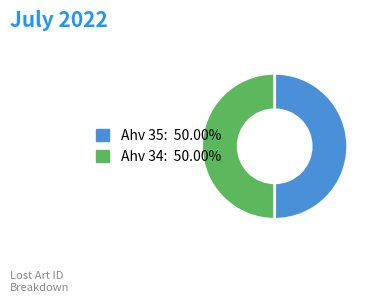

Approximately how many times larger is the value at Ahv 34 compared to Ahv 35?

1.0